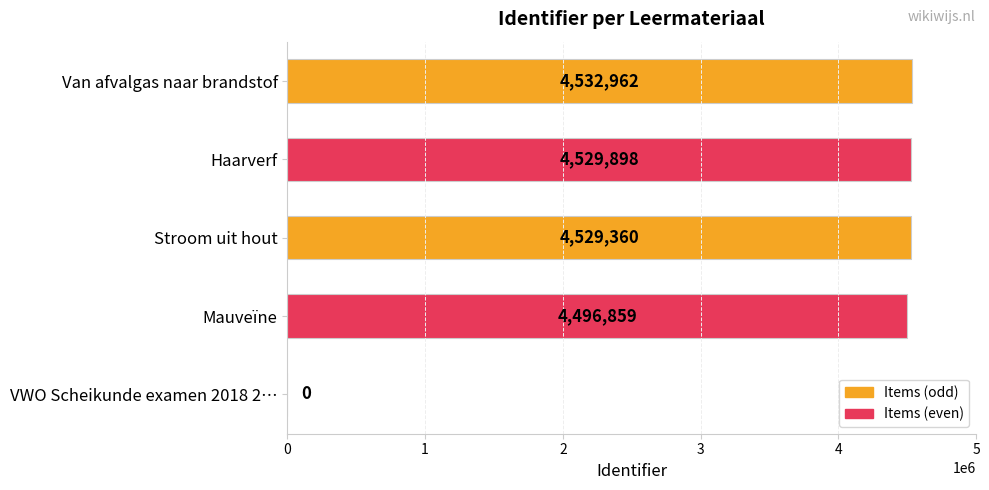

Reading bottom to top, extract all data points from this chart.

VWO Scheikunde examen 2018 2…=0	Mauveïne=4496859	Stroom uit hout=4529360	Haarverf=4529898	Van afvalgas naar brandstof=4532962